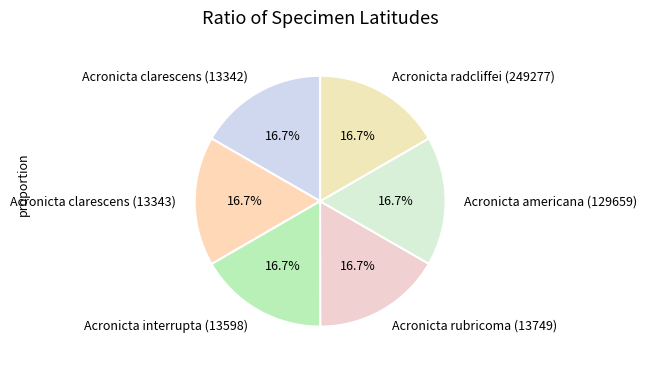

Does Acronicta clarescens (13342) represent more than half of the total?

No